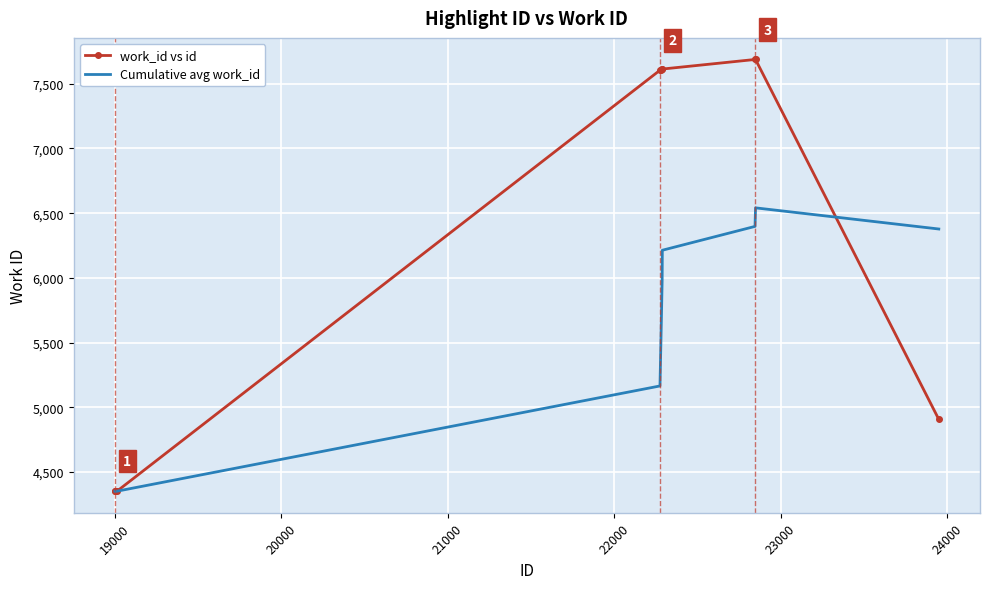

What is the maximum value for work_id vs id?

7688.0